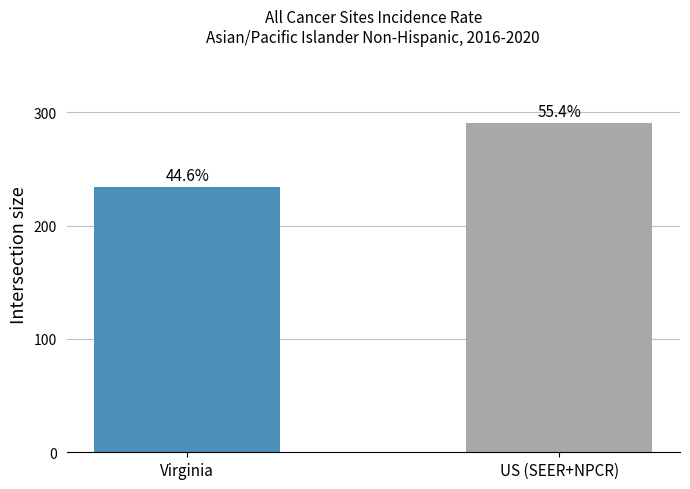

Rank the categories by value from highest to lowest.

US (SEER+NPCR), Virginia